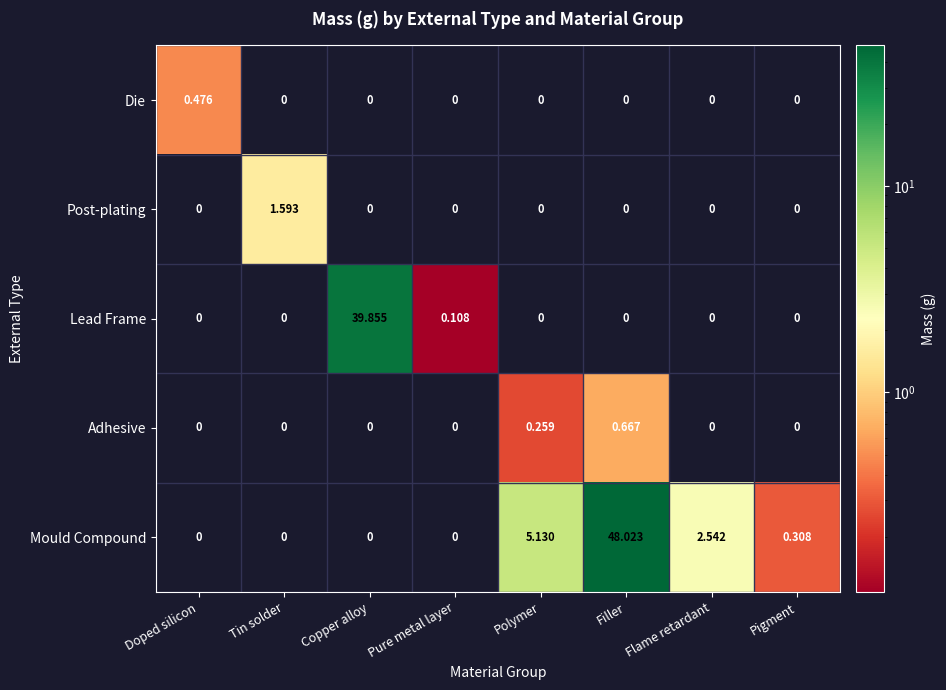

Which label corresponds to the largest value in the chart?

Filler